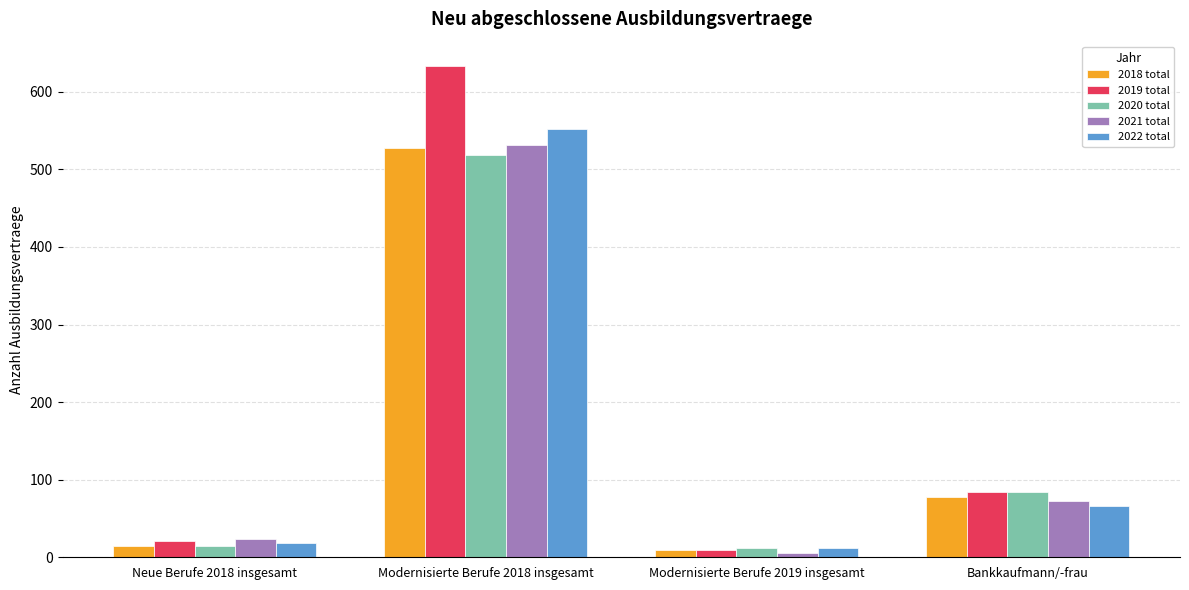

Does the chart contain stacked bars?

No